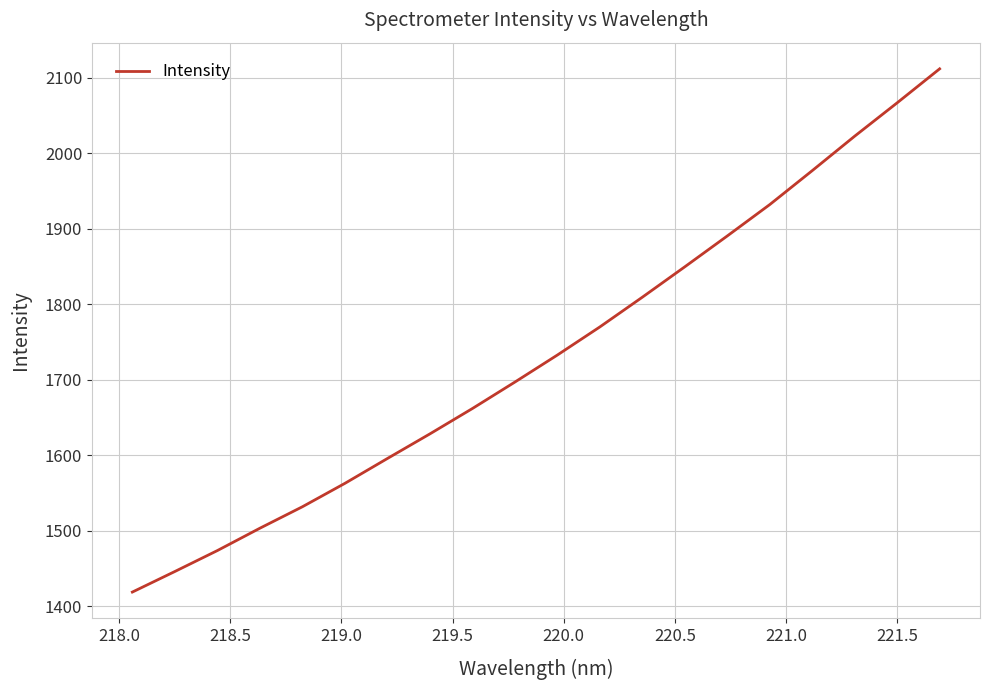

Count the number of data series in this chart.

1